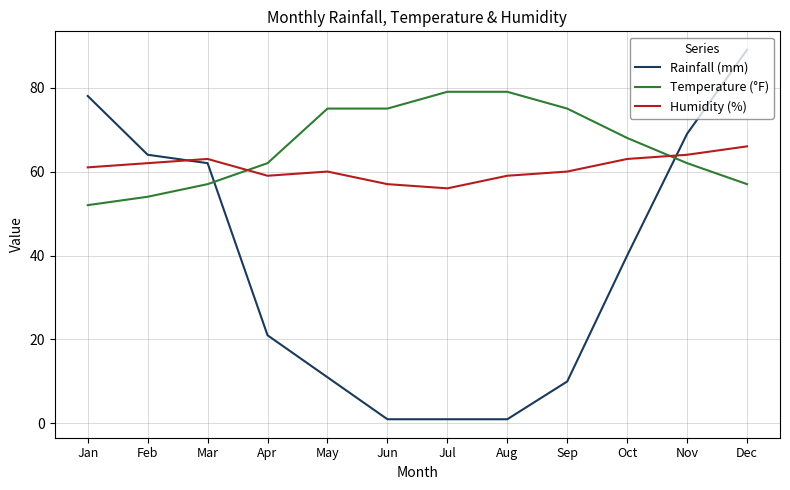

True or false: Rainfall (mm) and Humidity (%) intersect in this chart.

True